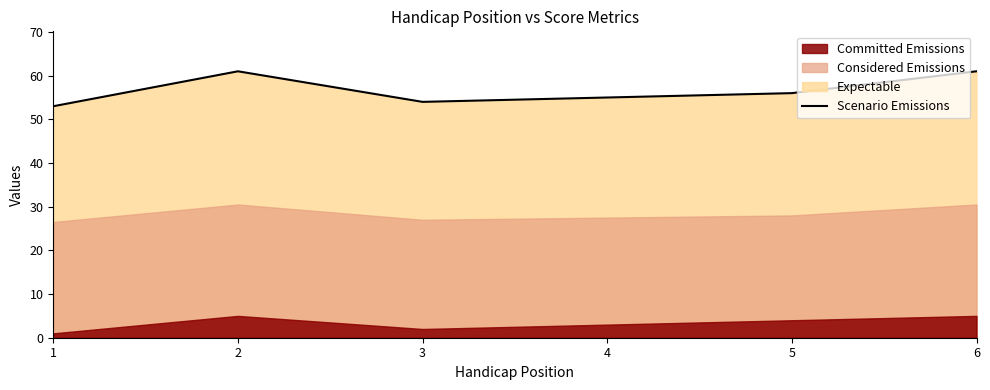

Which category has the lowest value across all series?

1